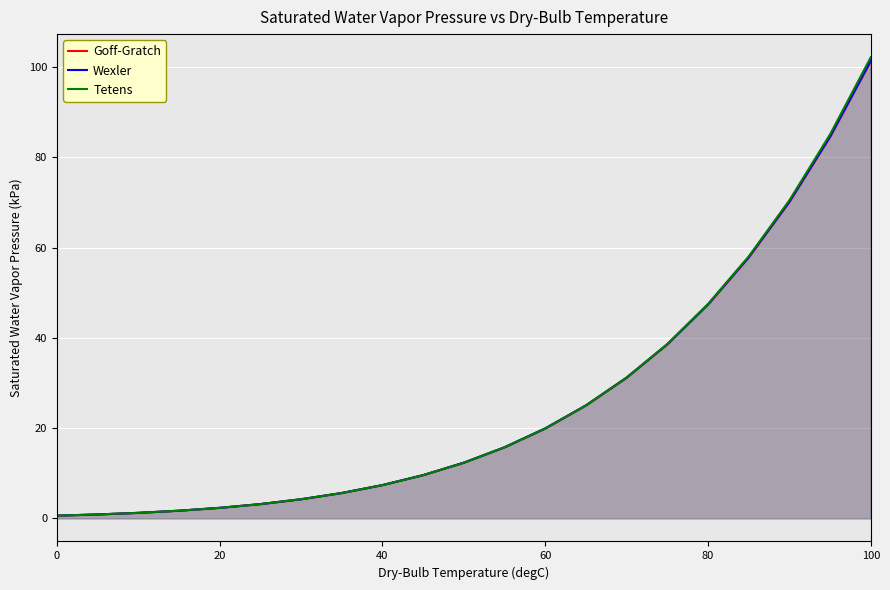

How many lines are shown in the chart?

3